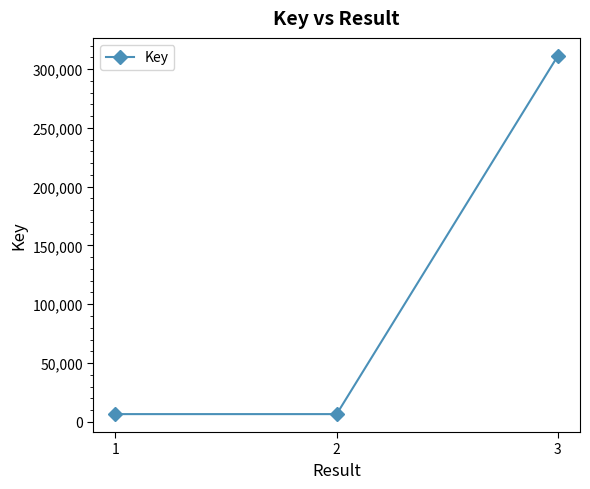

What is the maximum value shown in the chart?

311313